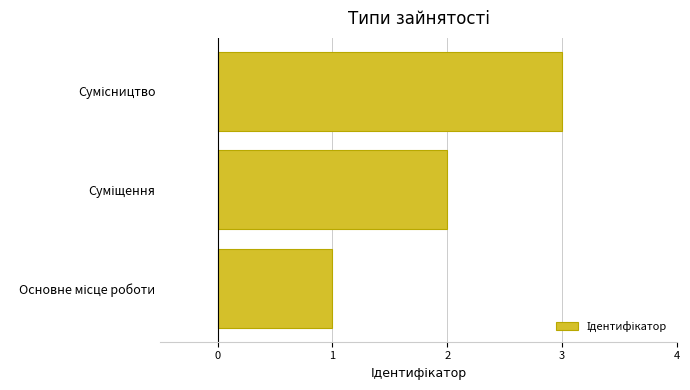

What is the maximum value shown in the chart?

3